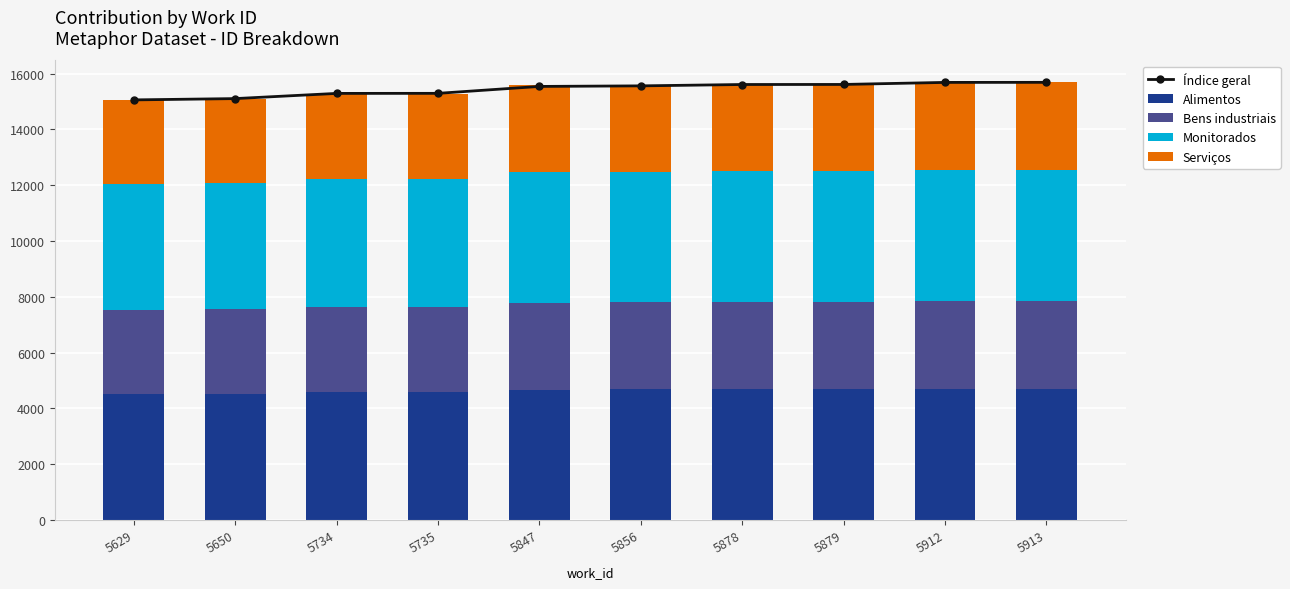

What is the sum of all Bens industriais values?

30897.8